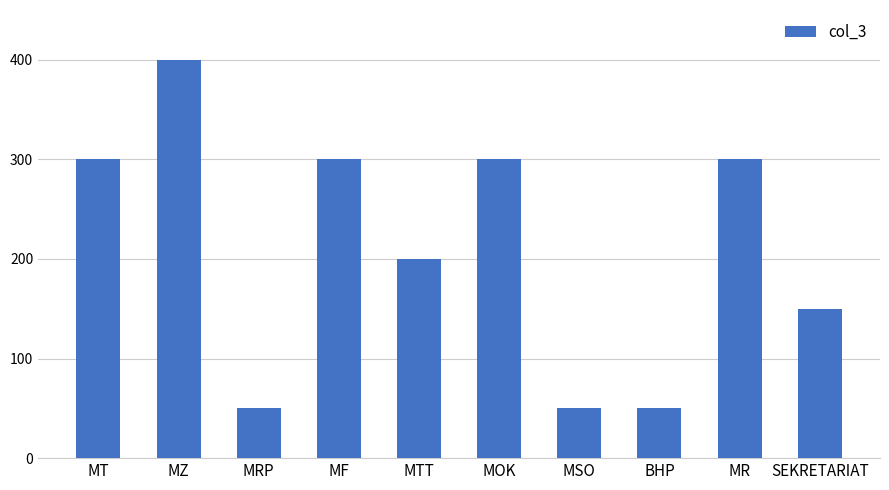

How many values are between 50 and 300?

9